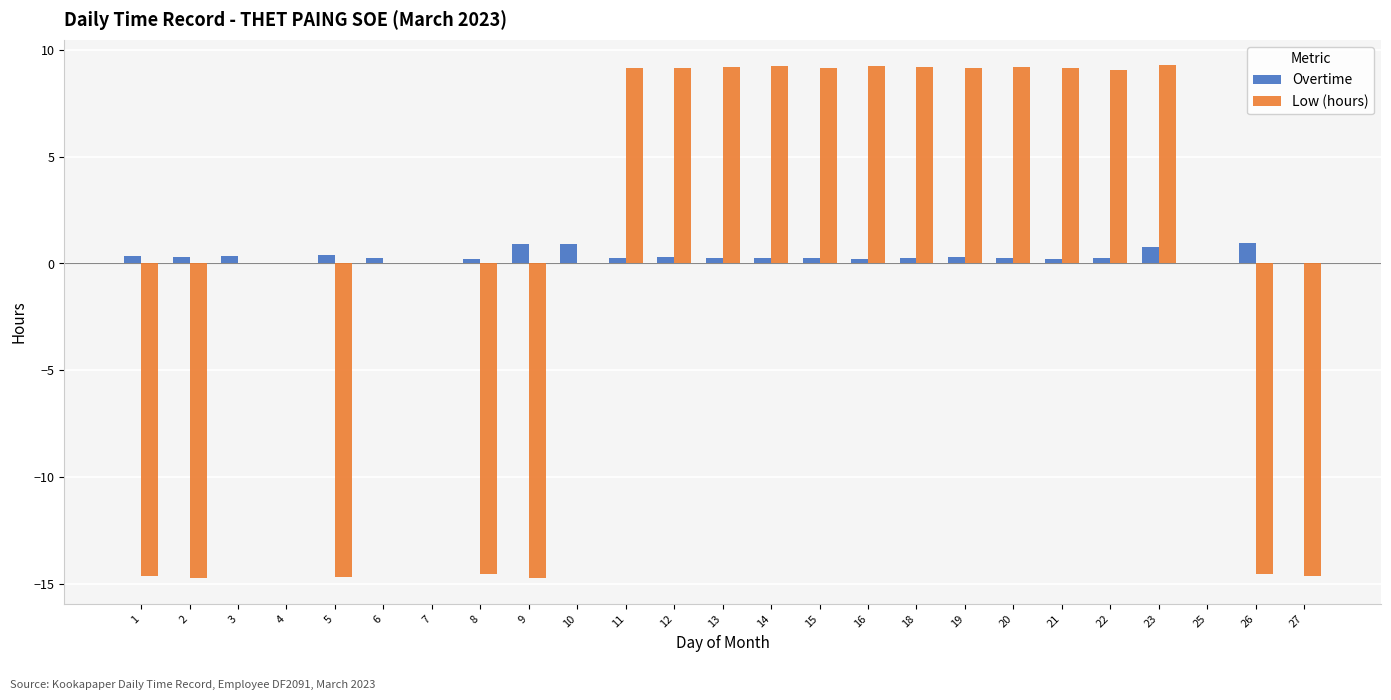

Is the value of Overtime at 6 greater than the value of Low (hours) at 13?

No